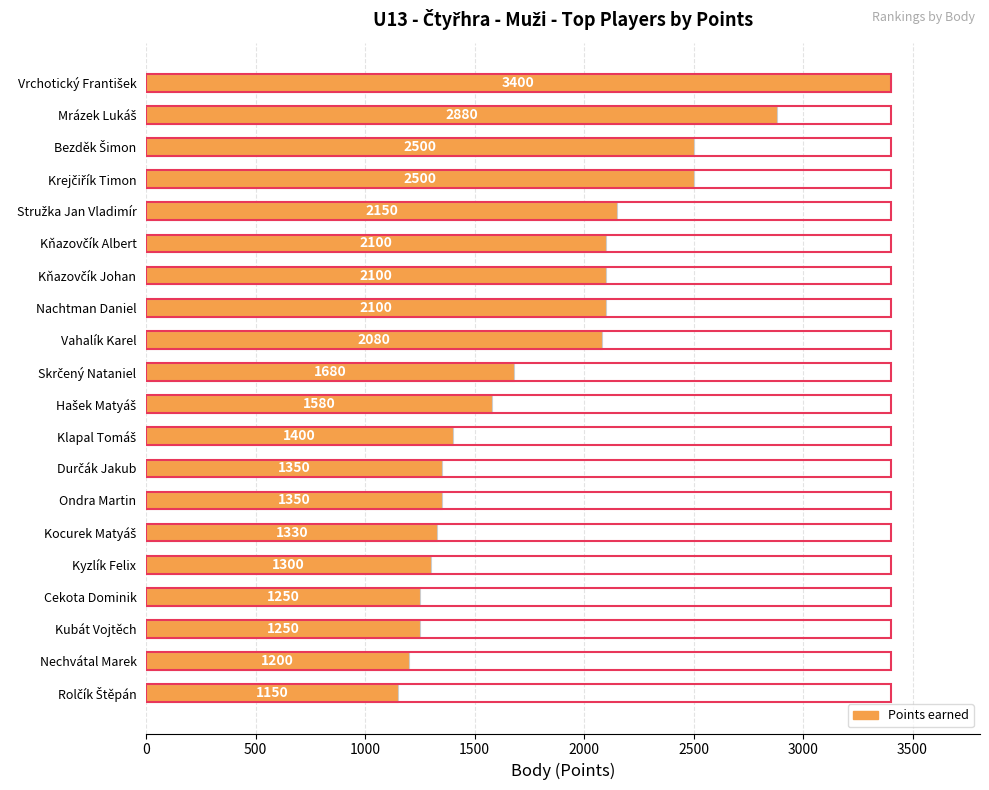

How many series are shown in this chart?

1